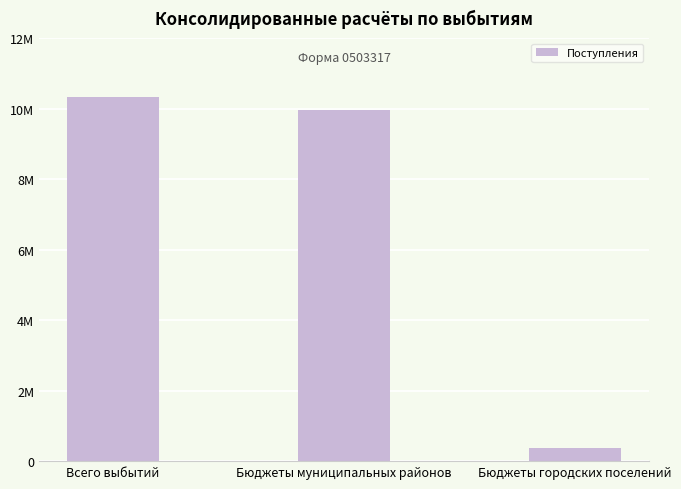

Reading left to right, extract all data points from this chart.

10325755	9945255	380500